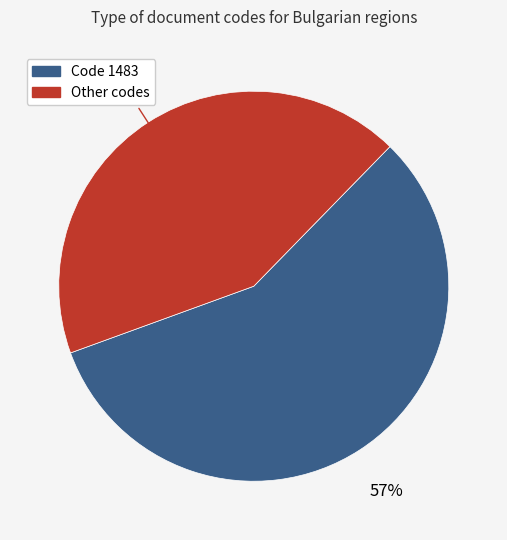

How many slices are in this pie chart?

2